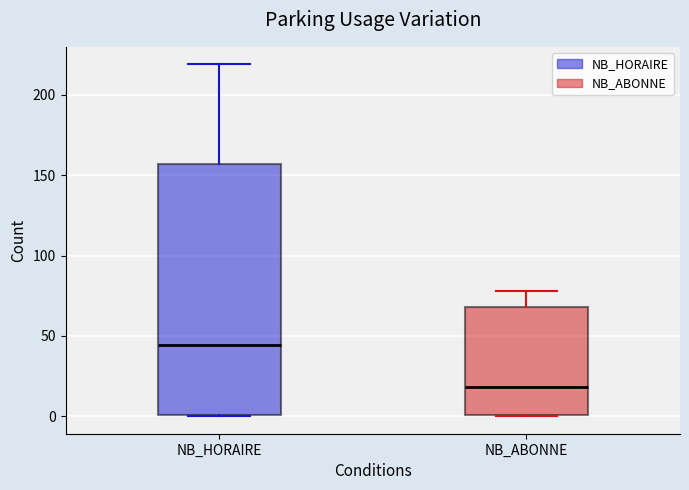

Reading left to right, read every box against the y-axis: the position of its median line, the range the box covers, and the ends of its whiskers. The values are not printed on the chart, so give them approximately, as read against the axis.

NB_HORAIRE: median 45, box 0 to 155, whiskers 0 to 220
NB_ABONNE: median 20, box 0 to 70, whiskers 0 to 80